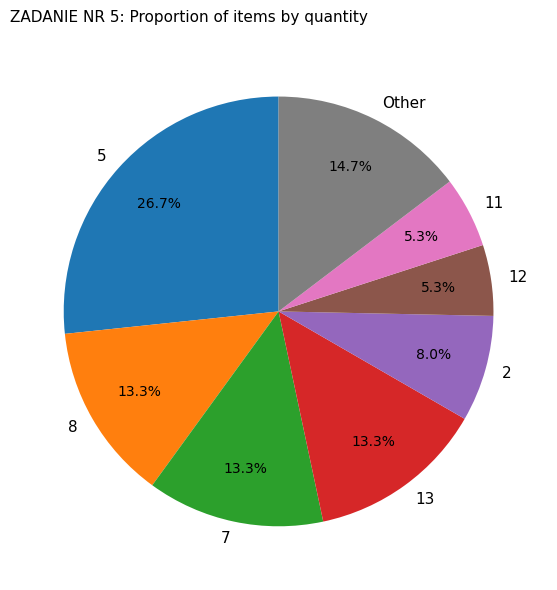

Which slice is the largest?

5